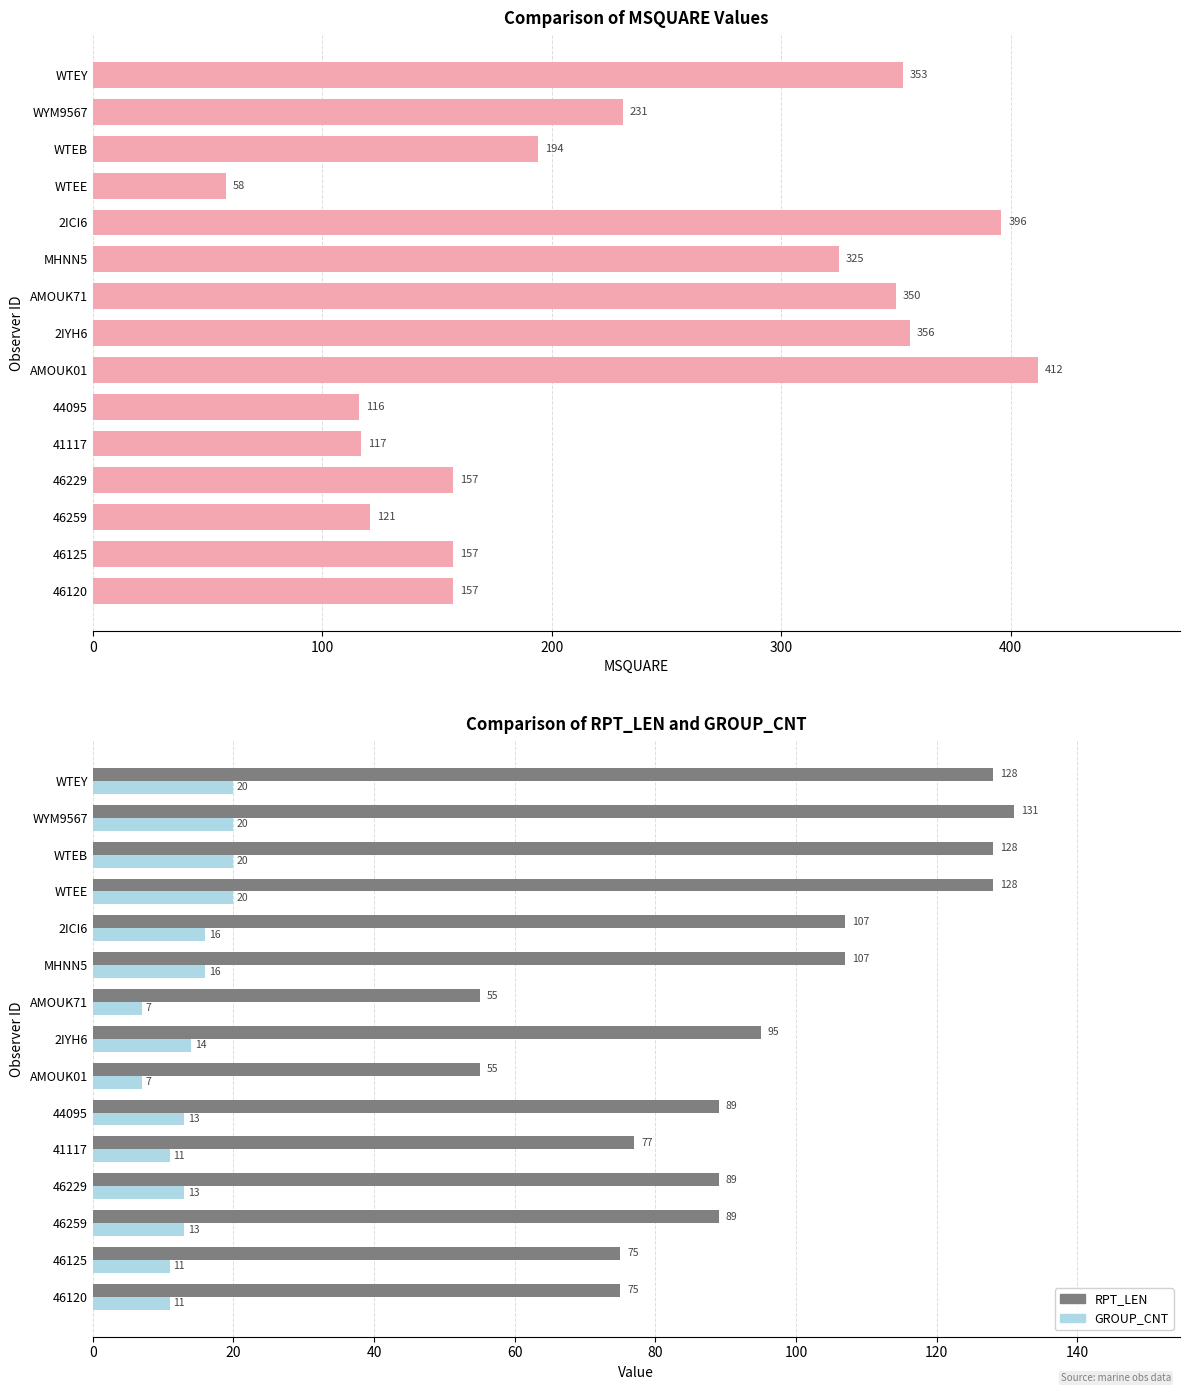

What is the value of the GROUP_CNT bar at the 10th from the left?

13